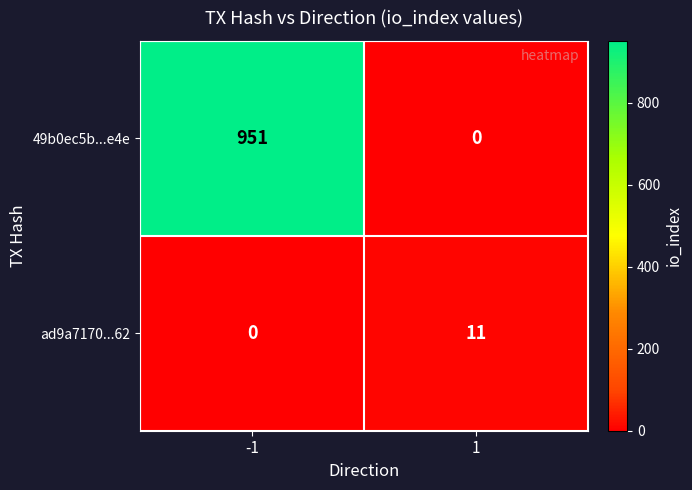

What is the total value across all series at -1?

951